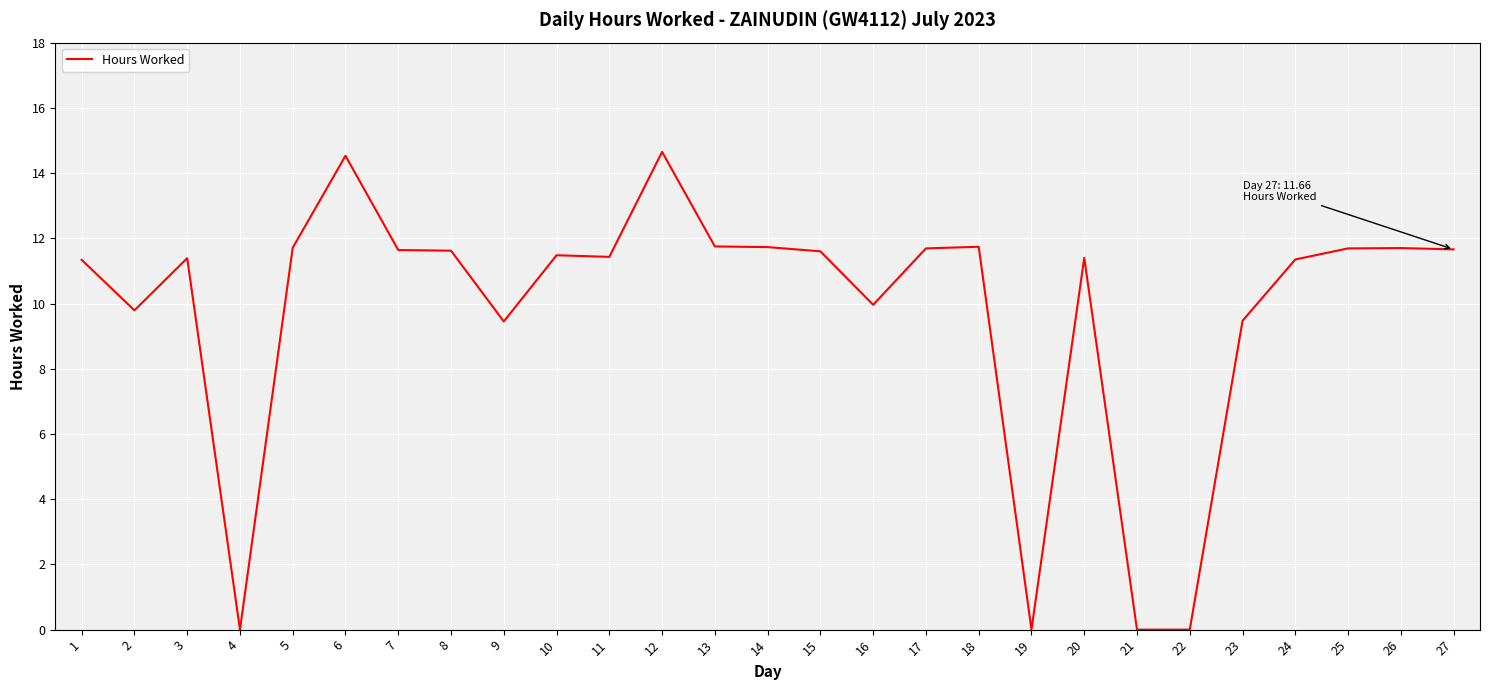

Which has a higher value, 22 or 15?

15